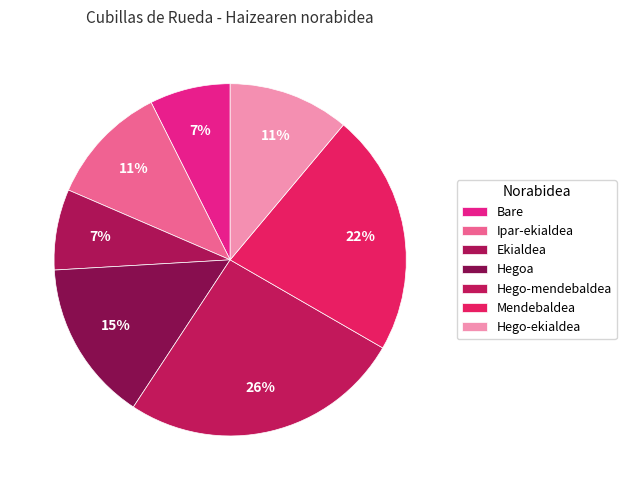

Count the number of slices in the pie.

7